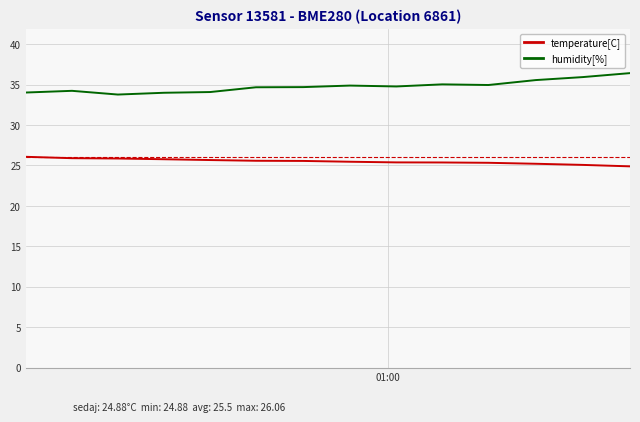

What is the difference between the second highest and second lowest values in the humidity[%] series?

1.9